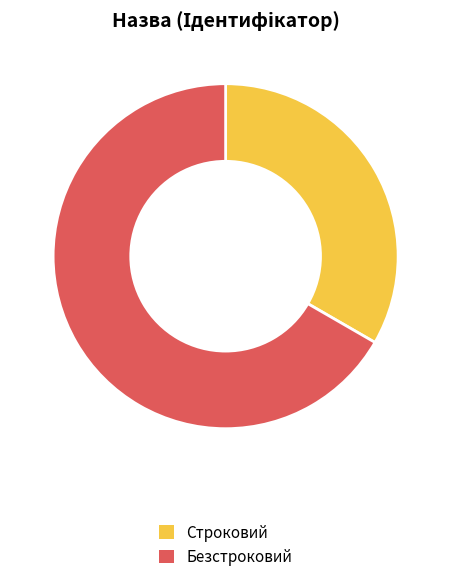

Is it true that Строковий is 43% of the pie?

False